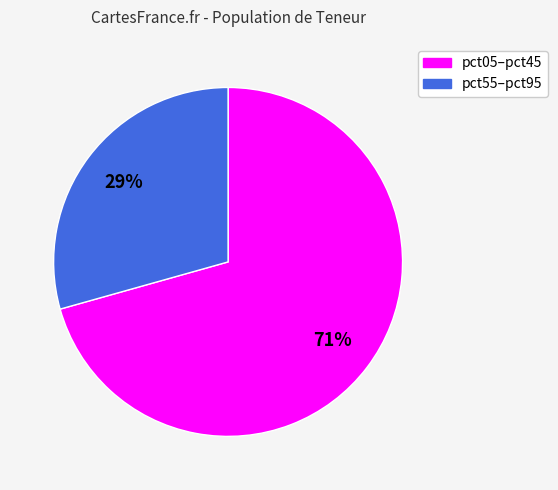

Is there any slice that represents more than half of the pie?

Yes